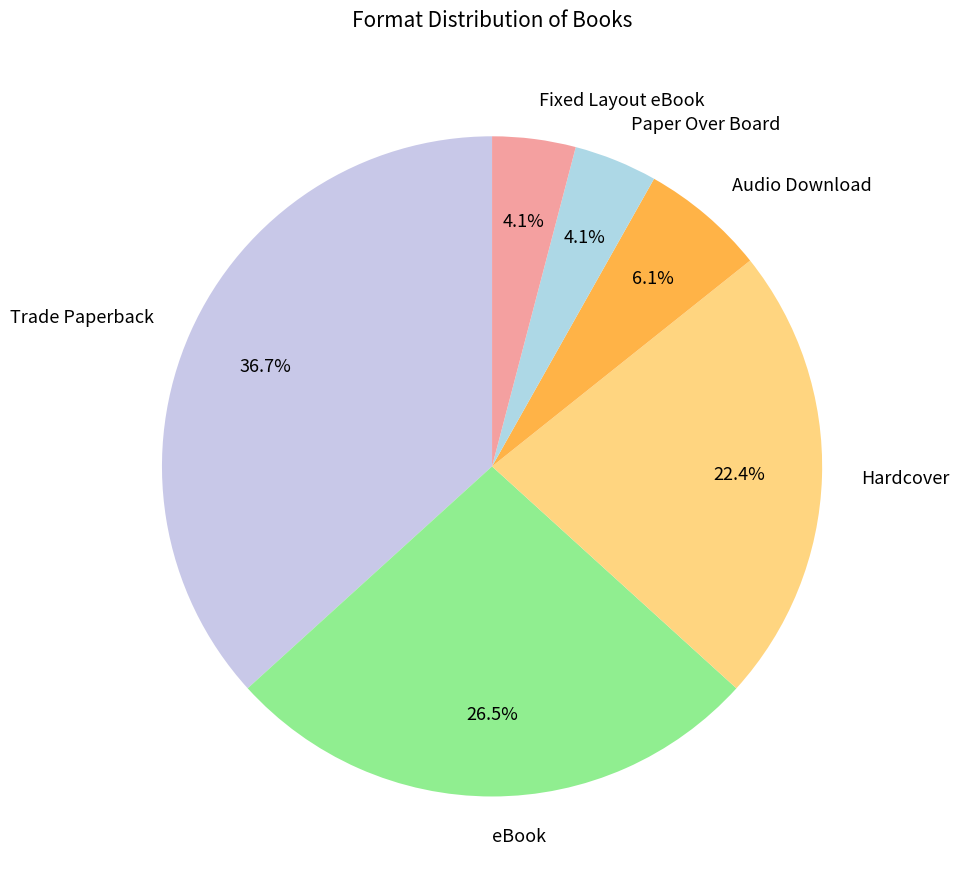

True or false: Fixed Layout eBook accounts for 4% of the total.

True